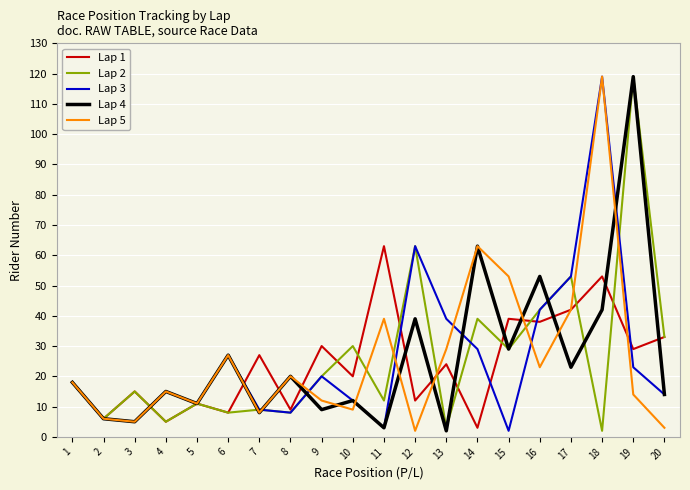

Is this an area chart (filled region under the line)?

No